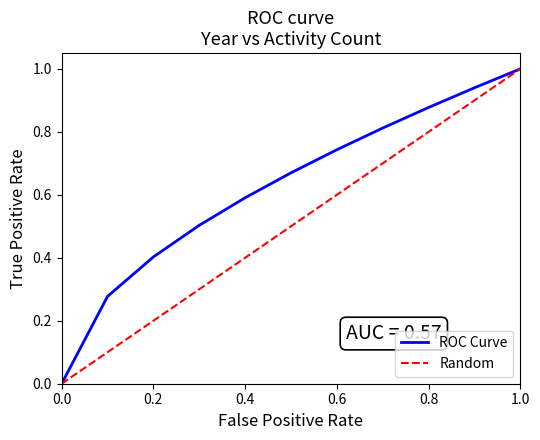

True or false: Random has a value of 0.1 at 2.

False